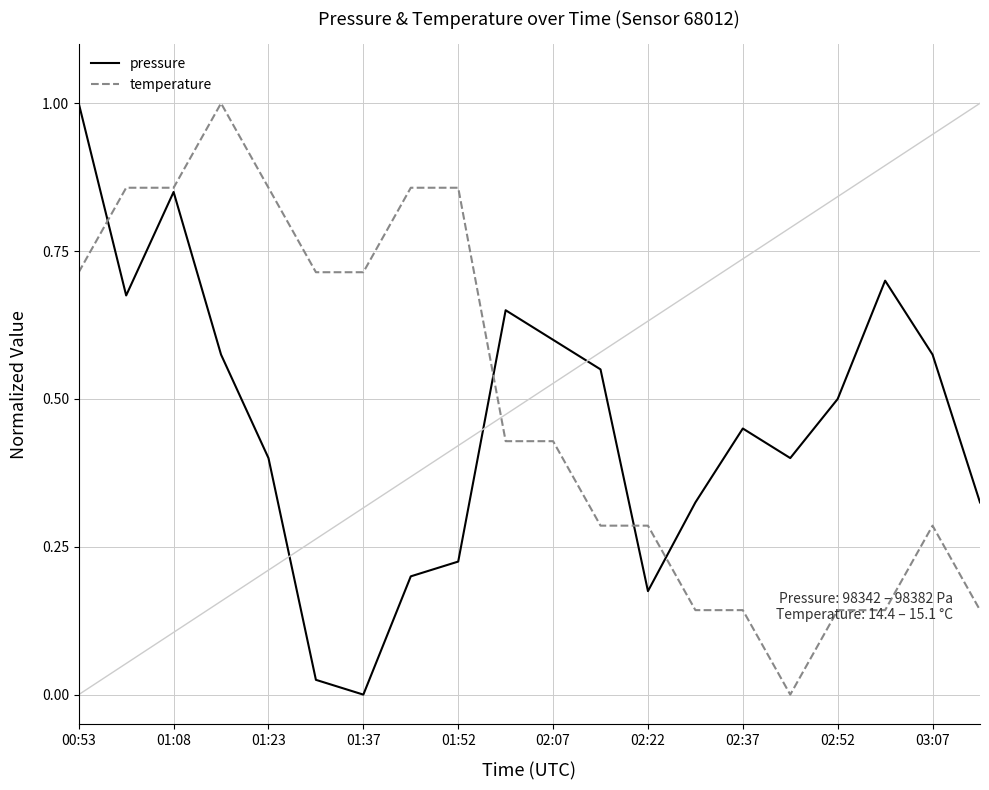

What is the greatest value displayed?

1.0